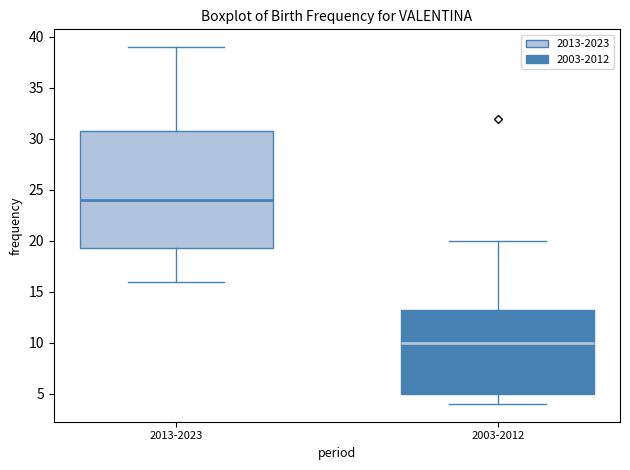

Which box is the tallest, from its lower edge to its upper edge?

2013-2023